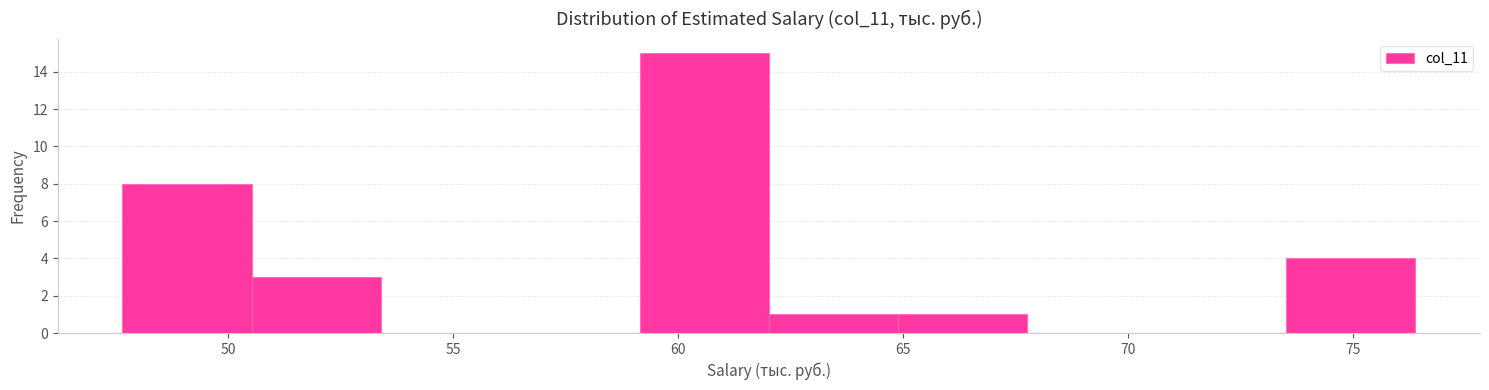

How tall is the bar that spans 50.5 to 53.5 on the x-axis? Neither the bar edges nor the heights are printed on the chart, so give them approximately, as read against the axes.

3